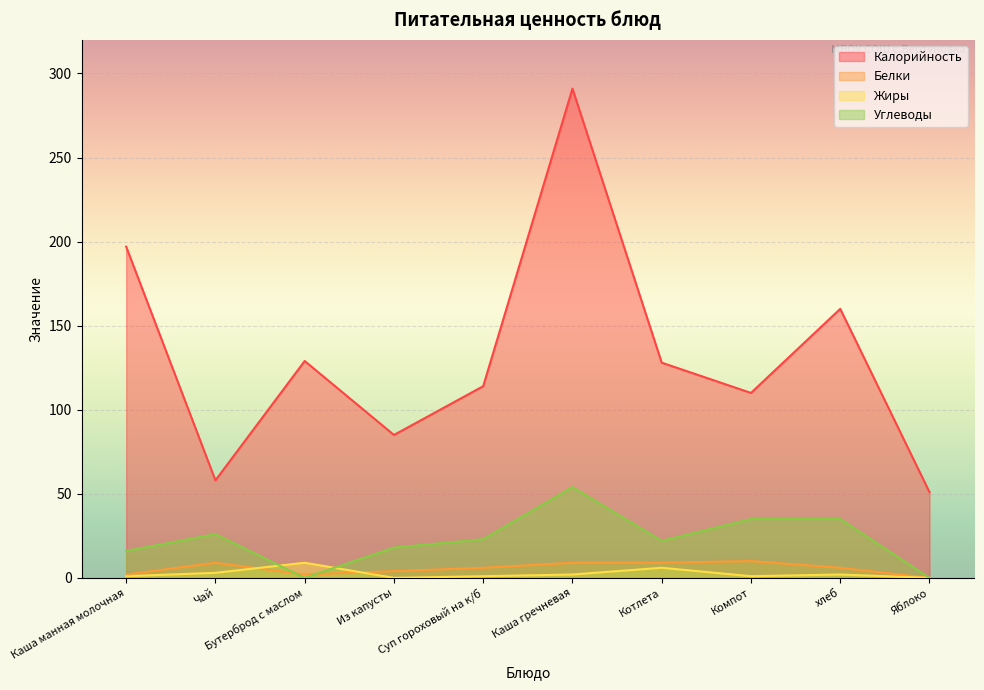

Rank the categories by Калорийность value from highest to lowest.

Каша гречневая, Каша манная молочная, хлеб, Бутерброд с маслом, Котлета, Суп гороховый на к/б, Компот, Из капусты, Чай, Яблоко